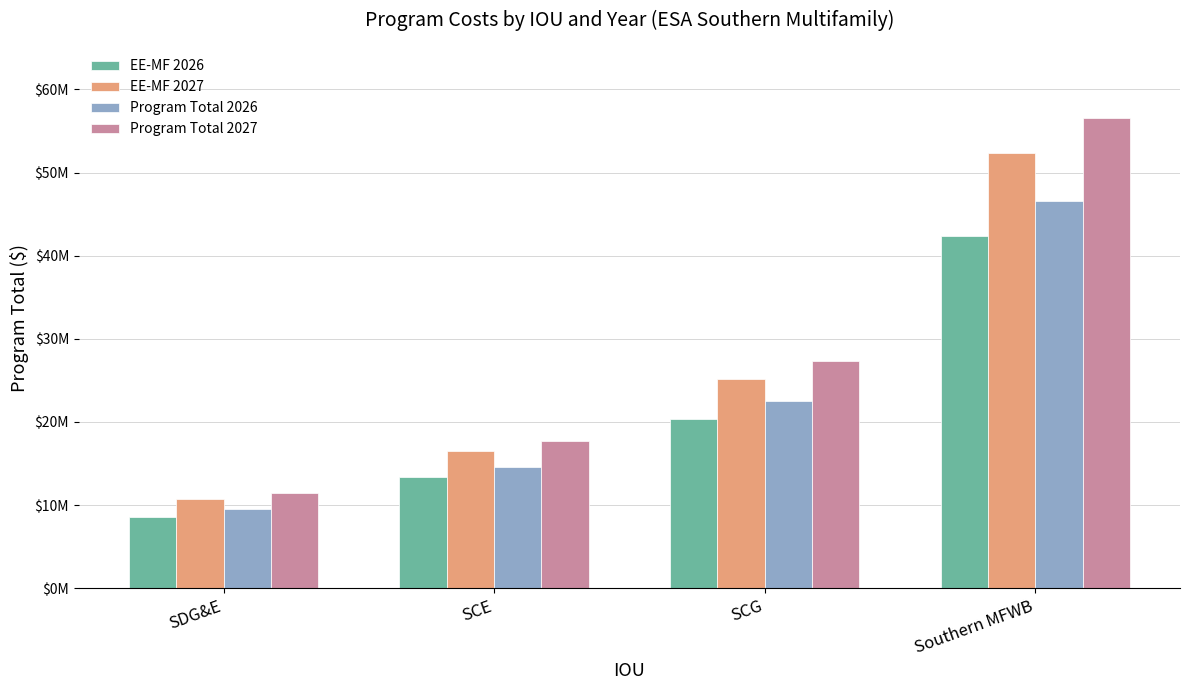

Reading left to right, list all the values displayed in this chart.

EE-MF 2026: SDG&E=8556939.0	SCE=13353511.5	SCG=20412222.9	Southern MFWB=42322673.3
EE-MF 2027: SDG&E=10726977.7	SCE=16516377.9	SCG=25149614.8	Southern MFWB=52392970.4
Program Total 2026: SDG&E=9470875.7	SCE=14586936.9	SCG=22468597.2	Southern MFWB=46526409.8
Program Total 2027: SDG&E=11476405.3	SCE=17755676.8	SCG=27380262.7	Southern MFWB=56612344.8